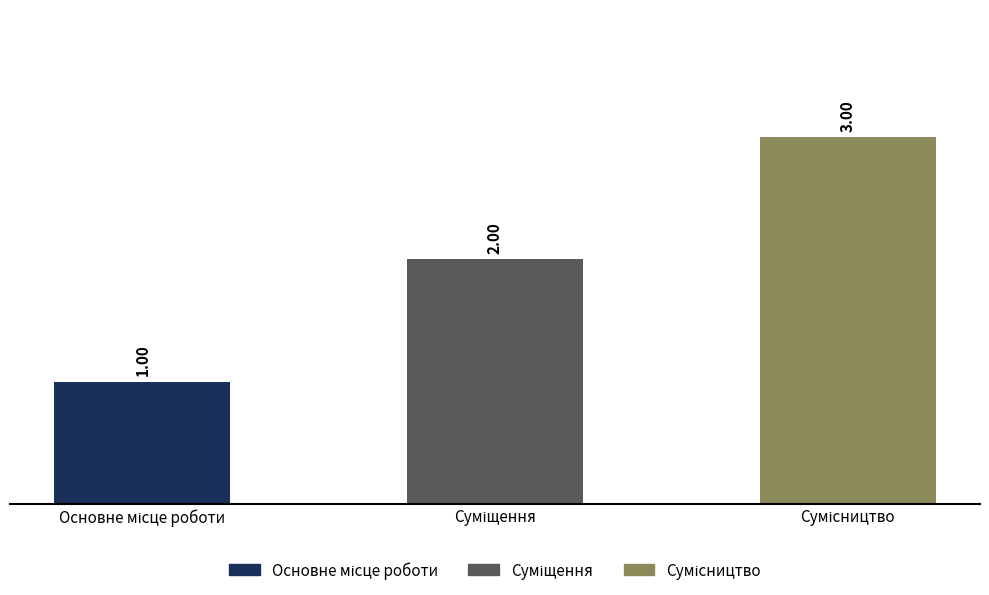

Is the value of Суміщення at Основне місце роботи greater than the value of Ідентифікатор at Основне місце роботи?

No